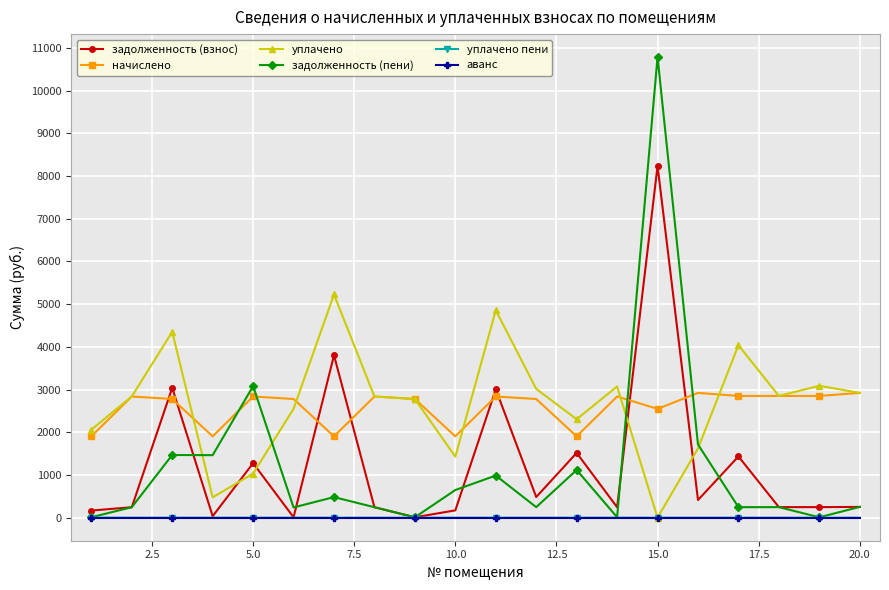

True or false: аванс and начислено intersect in this chart.

False